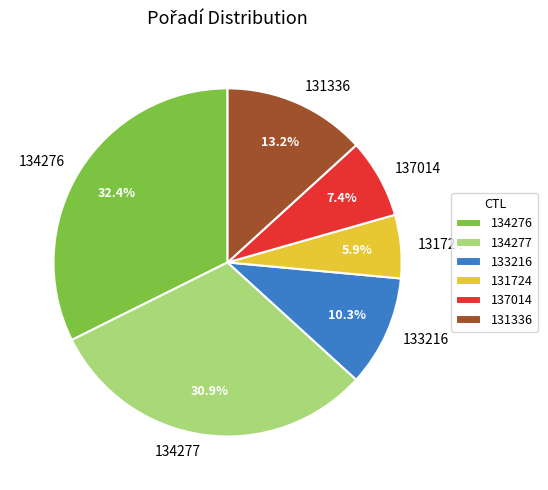

What is the smallest slice in the pie chart?

131724